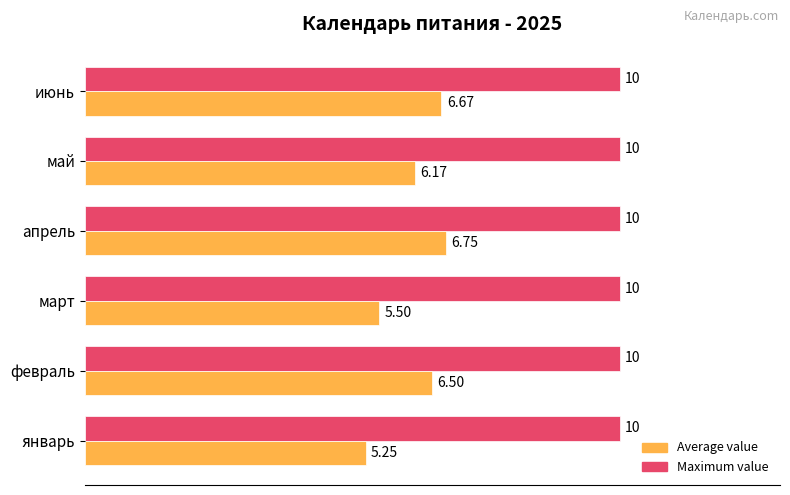

Is the value of Average value at июнь greater than the value of Maximum value at май?

No